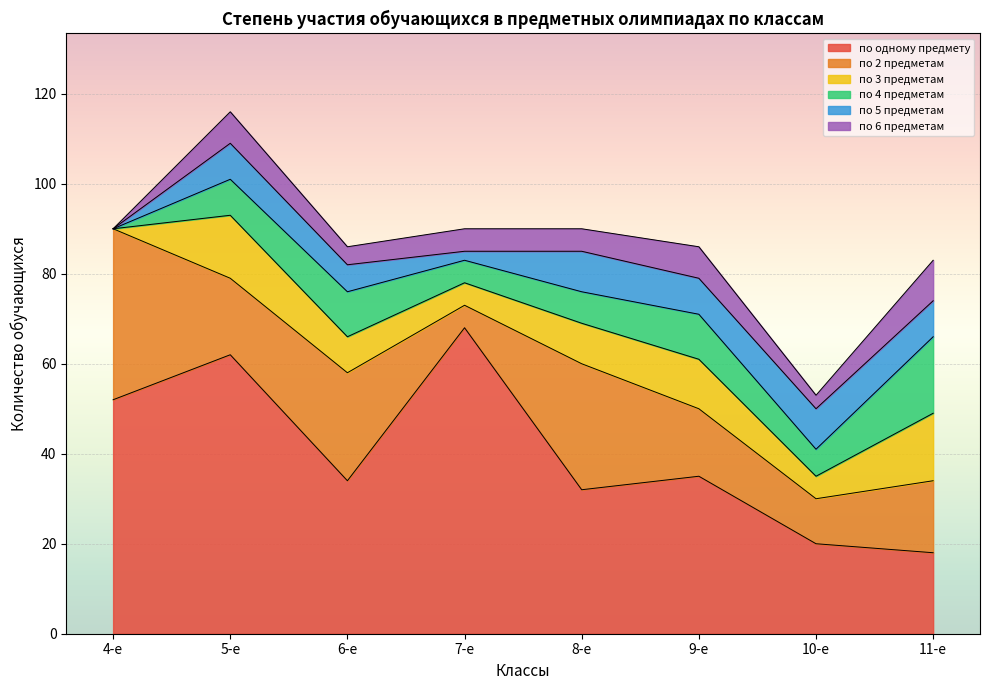

Count the number of data series in this chart.

6